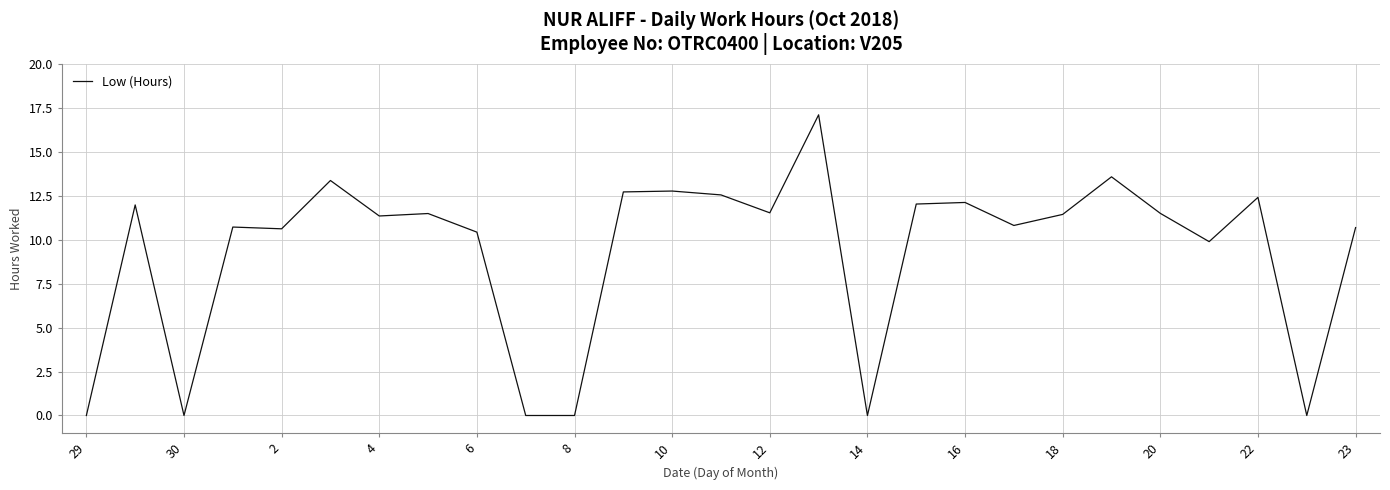

How many lines are shown in the chart?

1